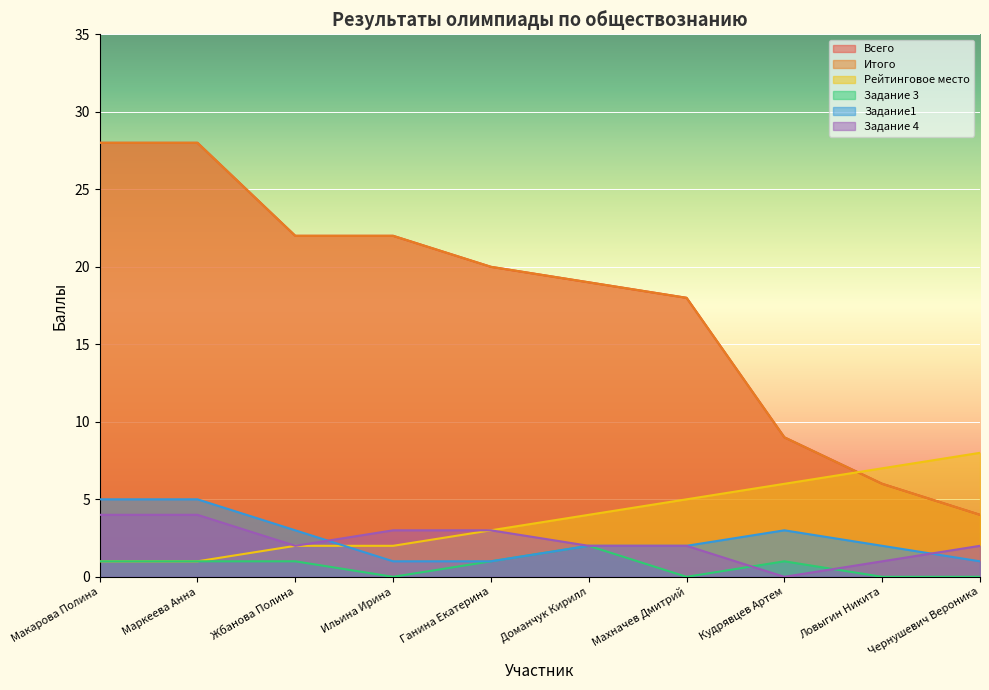

What is the total value across all series at Жбанова Полина?

52